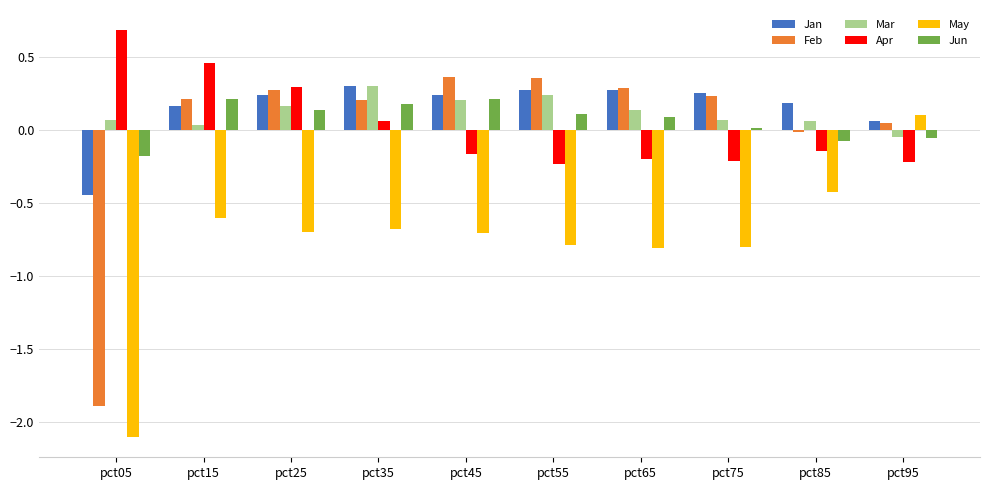

Is it true that Apr equals 1.1 at pct05?

False